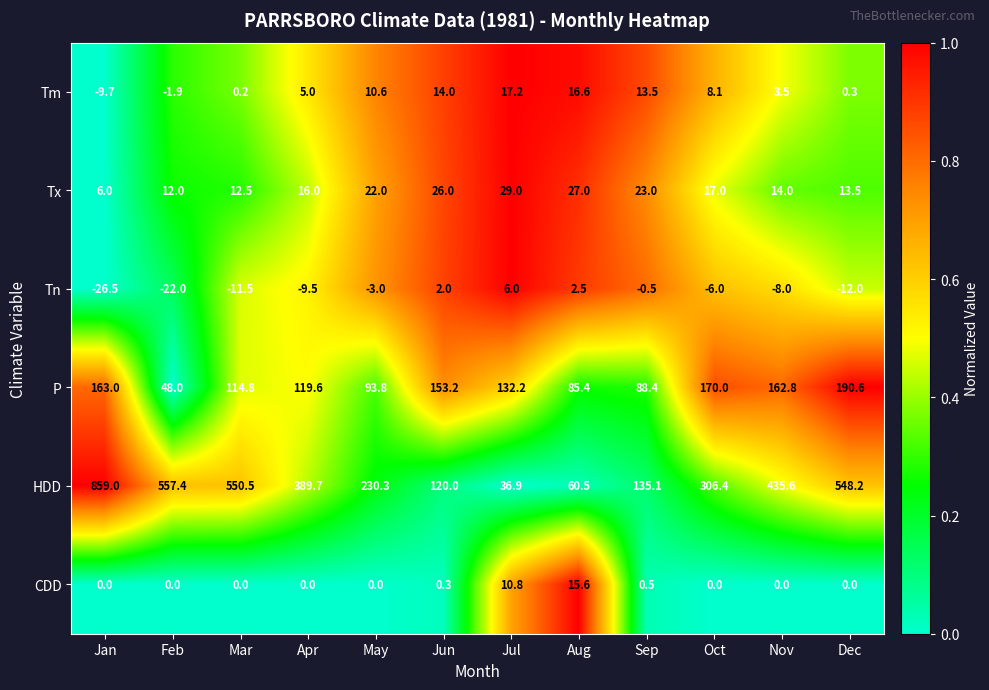

Which category has the highest value across all series?

Jan